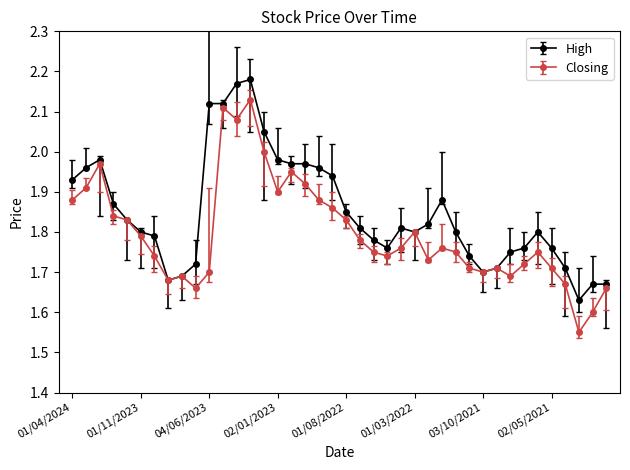

Which series has the widest spread of values?

Closing